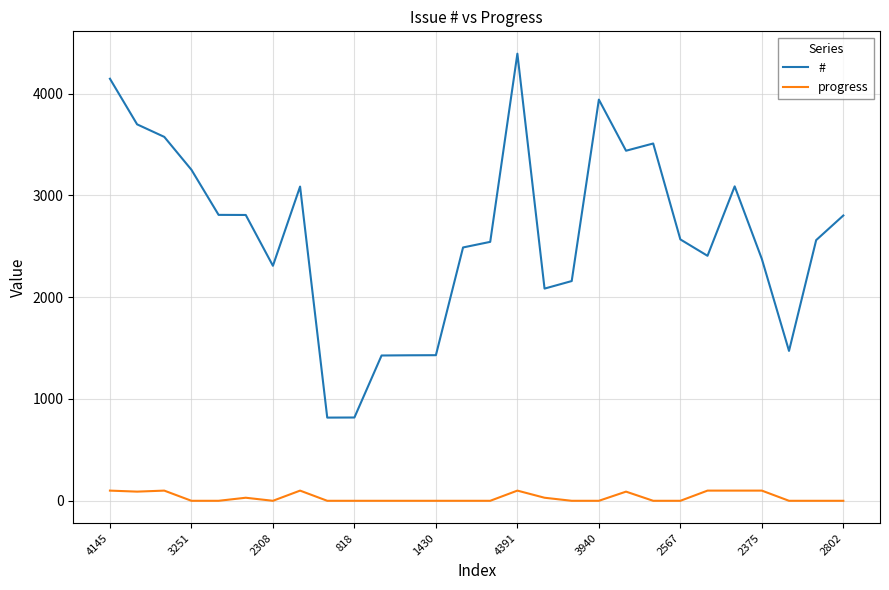

At how many categories does at least one series exceed 2618?

13